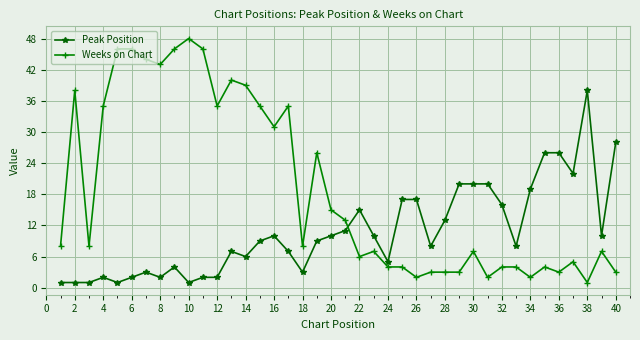

Does the chart display data point markers on the line(s)?

Yes